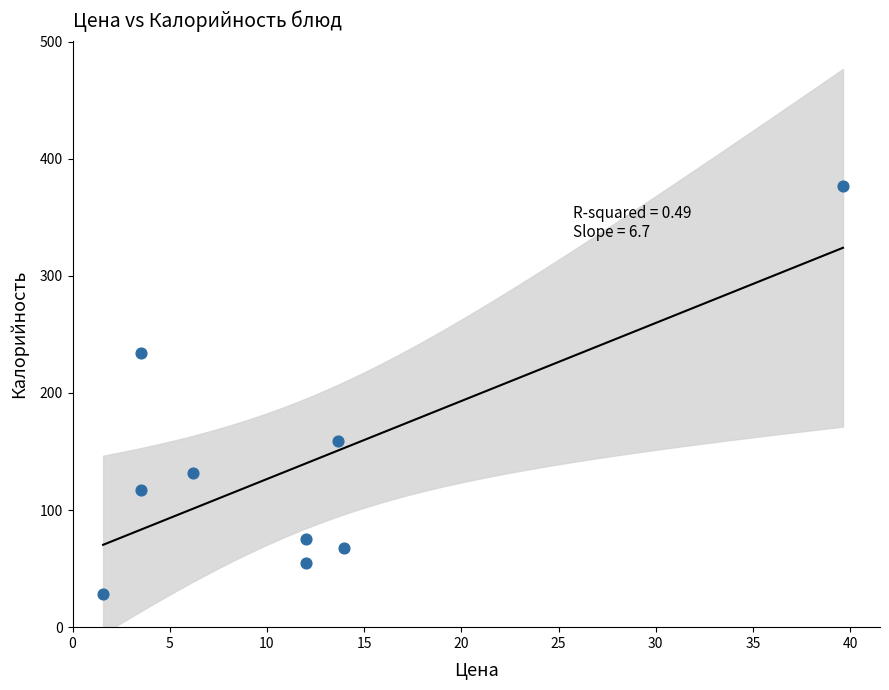

What Y value in the scatter plot is closest to 202?

234.4